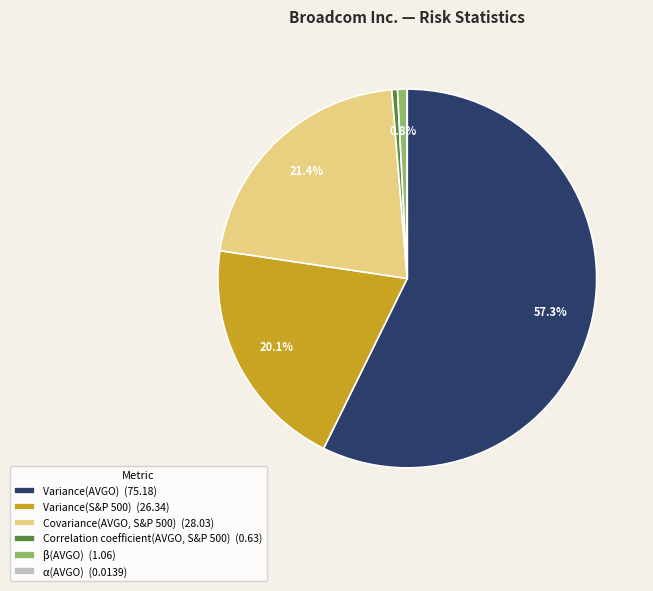

To the nearest percent, what portion does Covariance(AVGO, S&P 500) represent?

21%